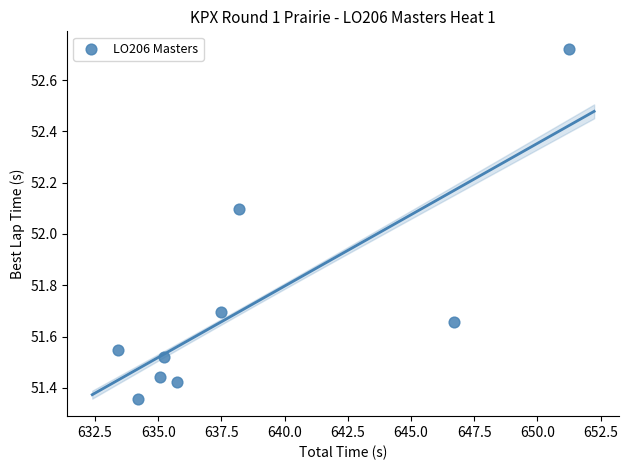

What is the range of X values (max minus min)?

17.8